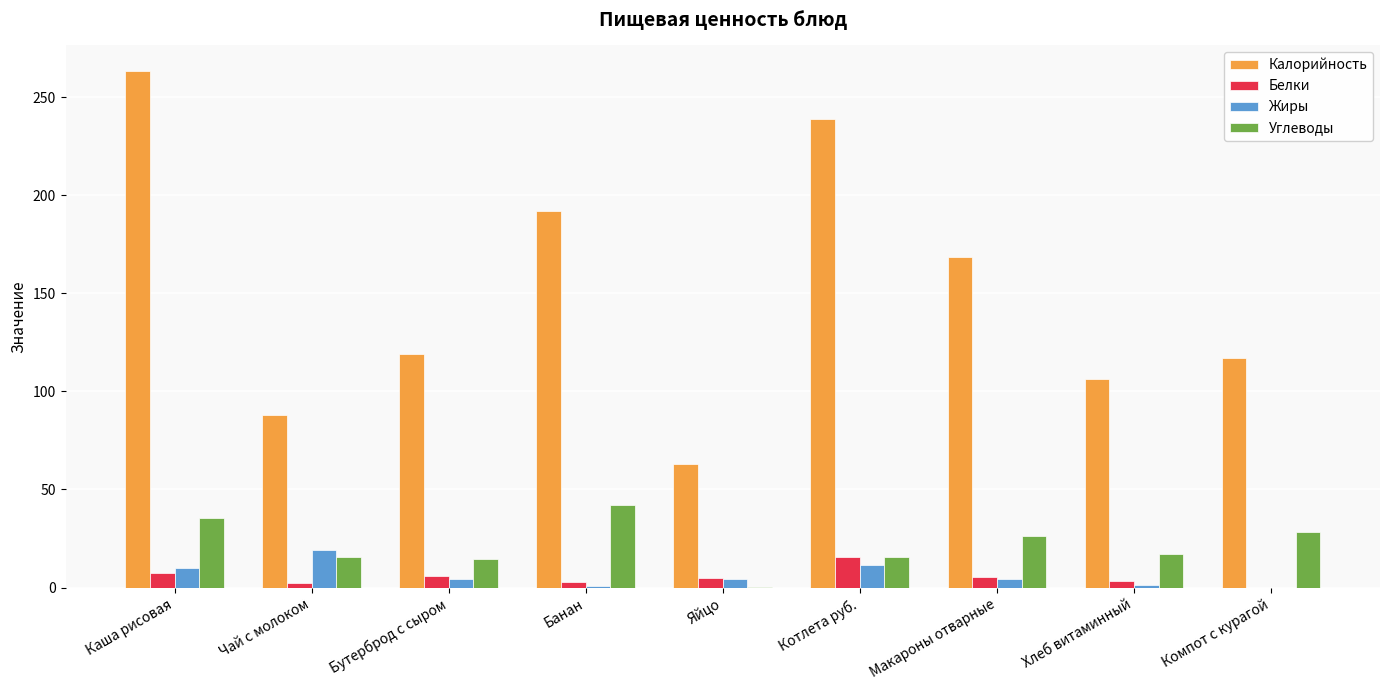

What is the maximum value shown in the chart?

263.2